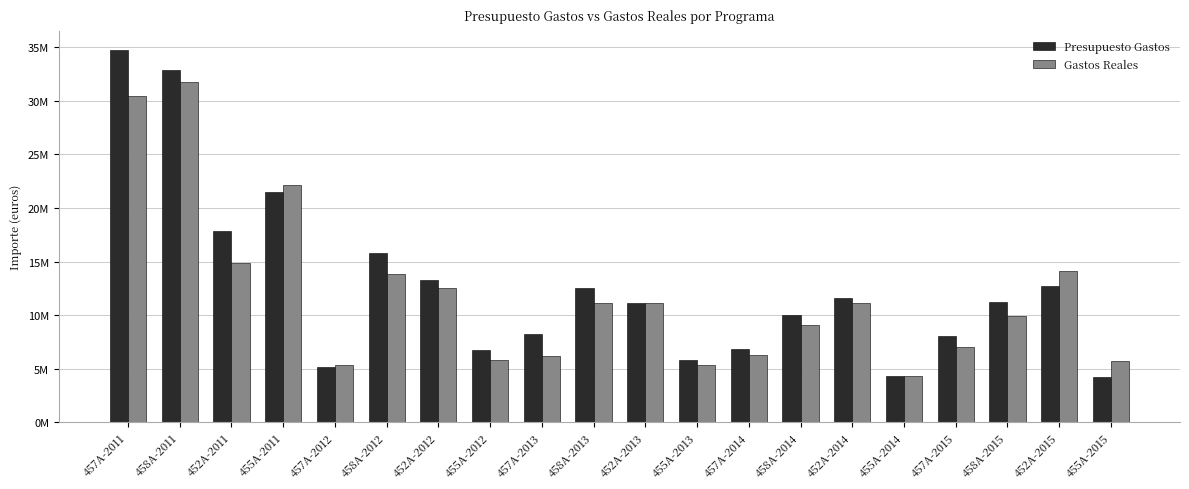

What are all the series names shown in the legend?

Presupuesto Gastos, Gastos Reales